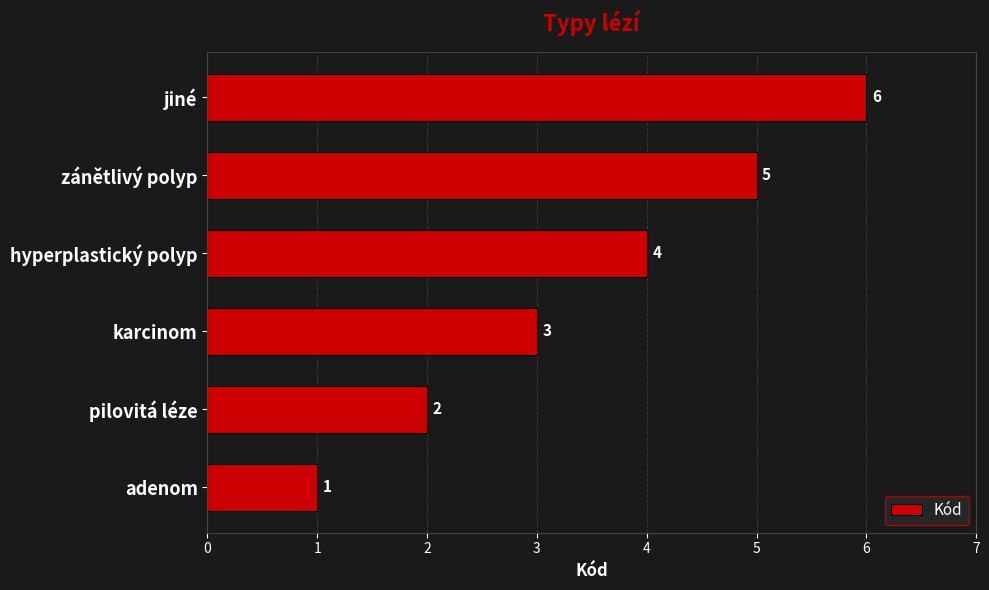

List the labels in order of value, largest first.

jiné, zánětlivý polyp, hyperplastický polyp, karcinom, pilovitá léze, adenom